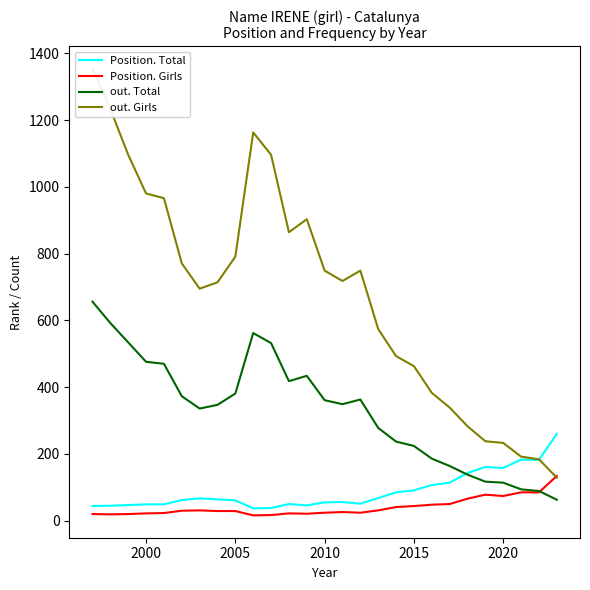

After their last crossing, which series has the higher values: out. Girls or Position. Girls?

out. Girls